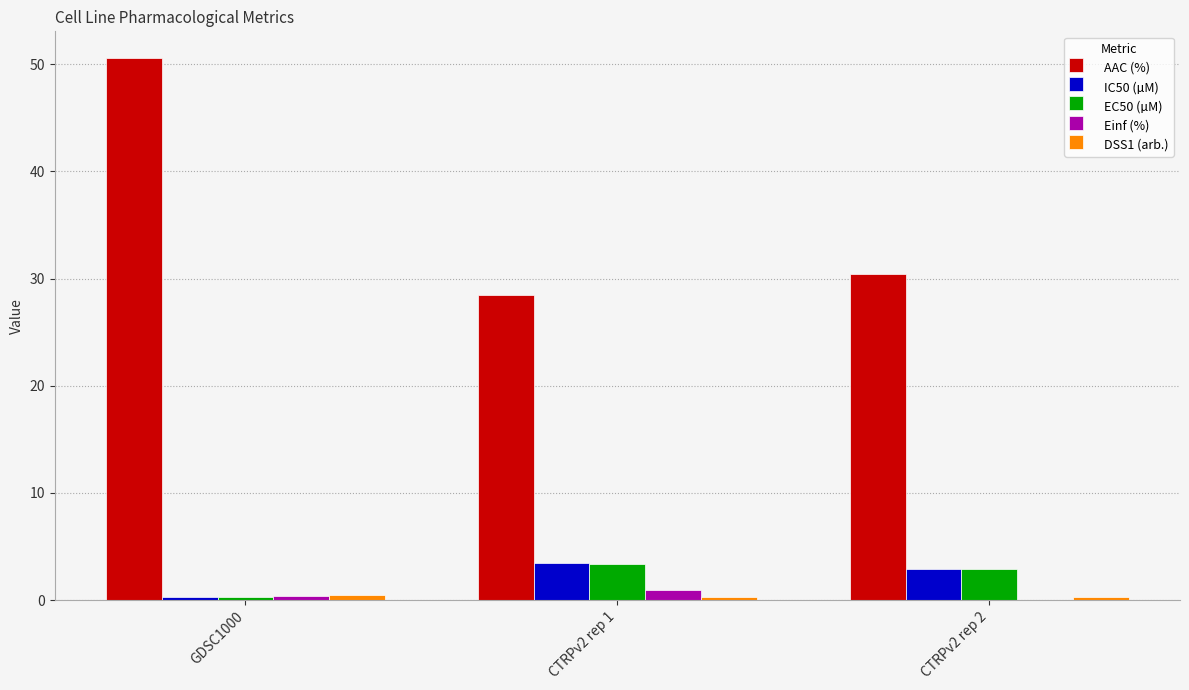

The value of IC50 (µM) at CTRPv2 rep 1 is 6.0. True or false?

False